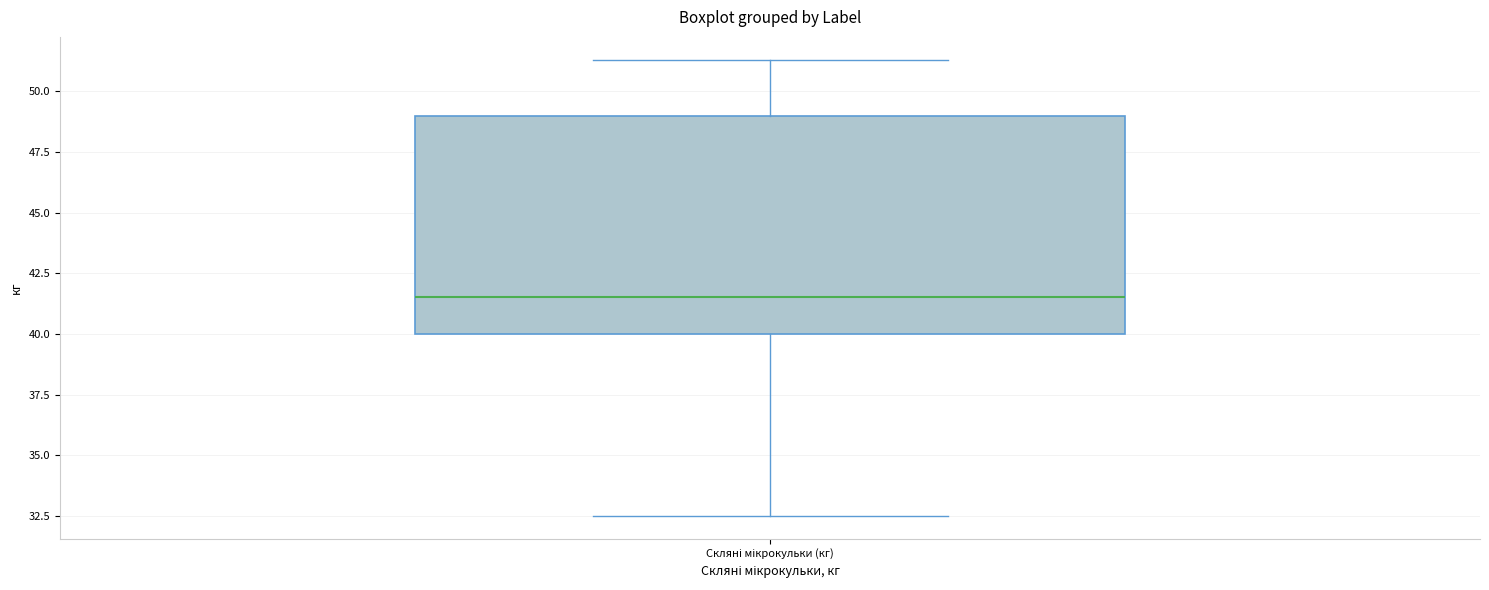

Transcribe this box plot: give where the median line is, the range the box spans, and where the two whiskers end, as read against the y-axis. The values are not printed on the chart, so give them approximately, as read against the axis.

median 41.5, box 40.0 to 49.0, whiskers 32.5 to 51.5